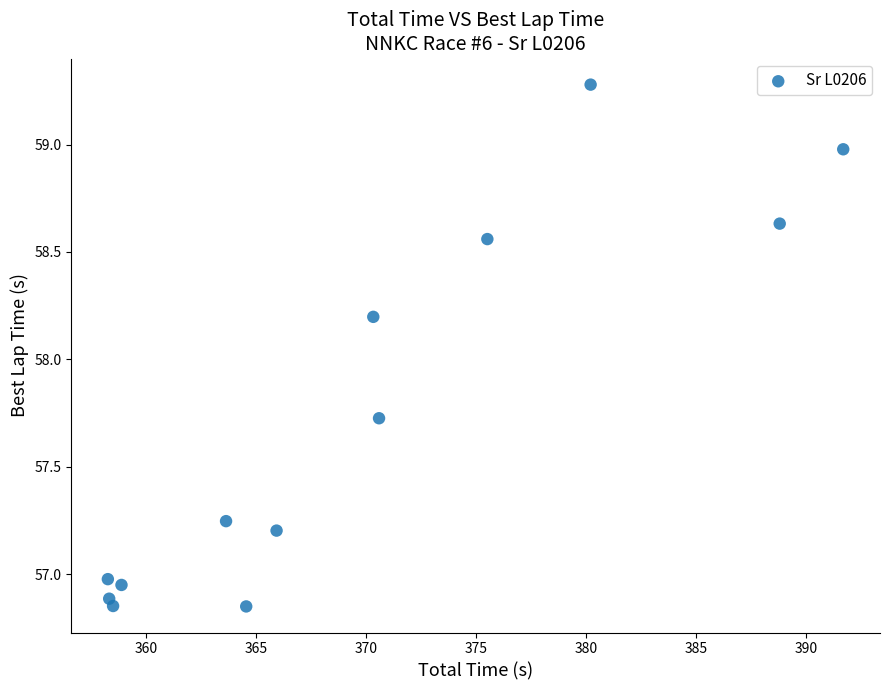

What Y value in the scatter plot is closest to 58?

58.2